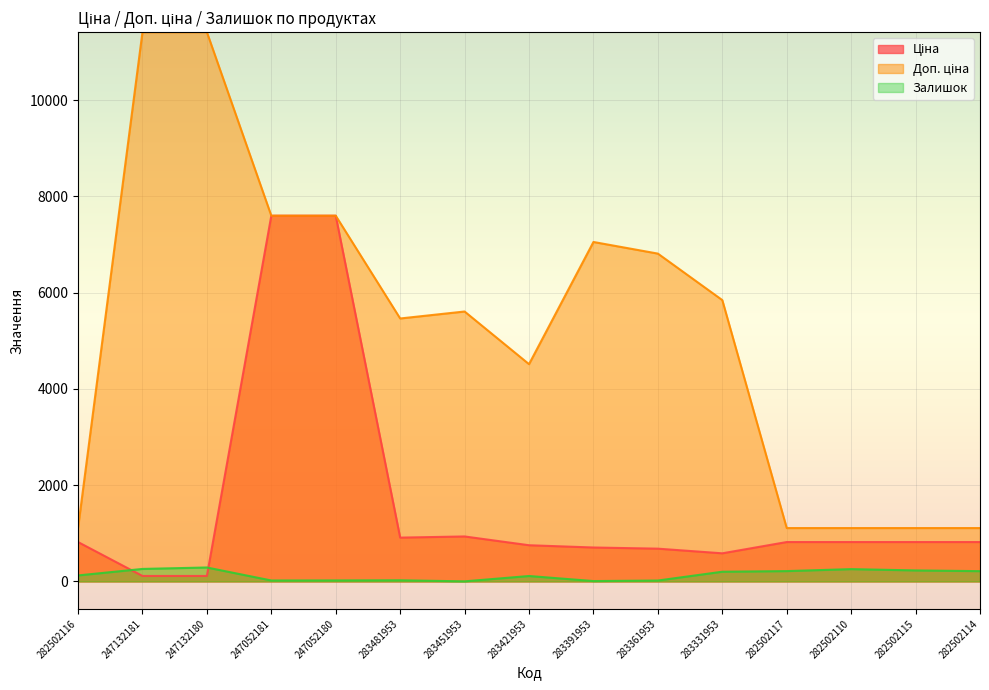

What position from the right is 247052181?

12